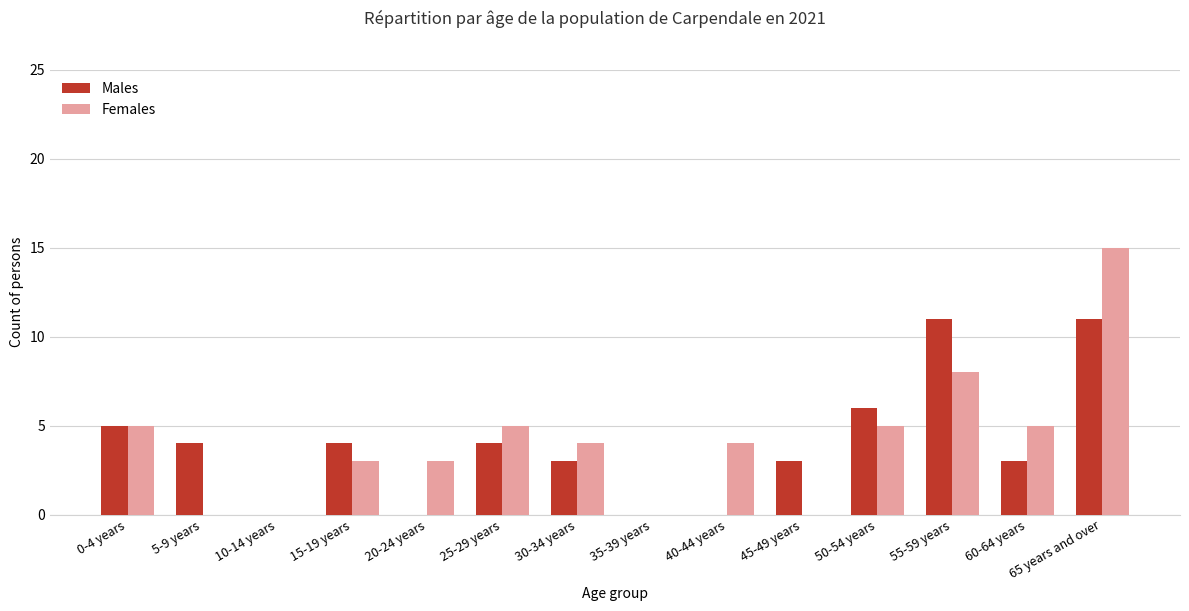

What is the maximum value shown in the chart?

15